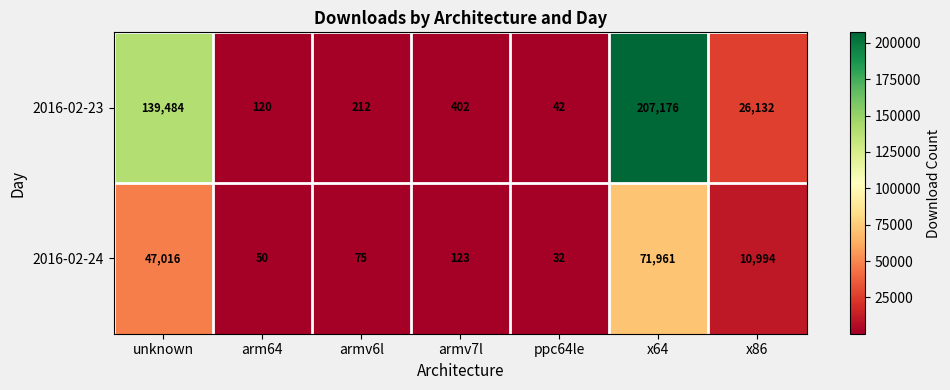

What is the difference between the highest and lowest values at armv6l?

137